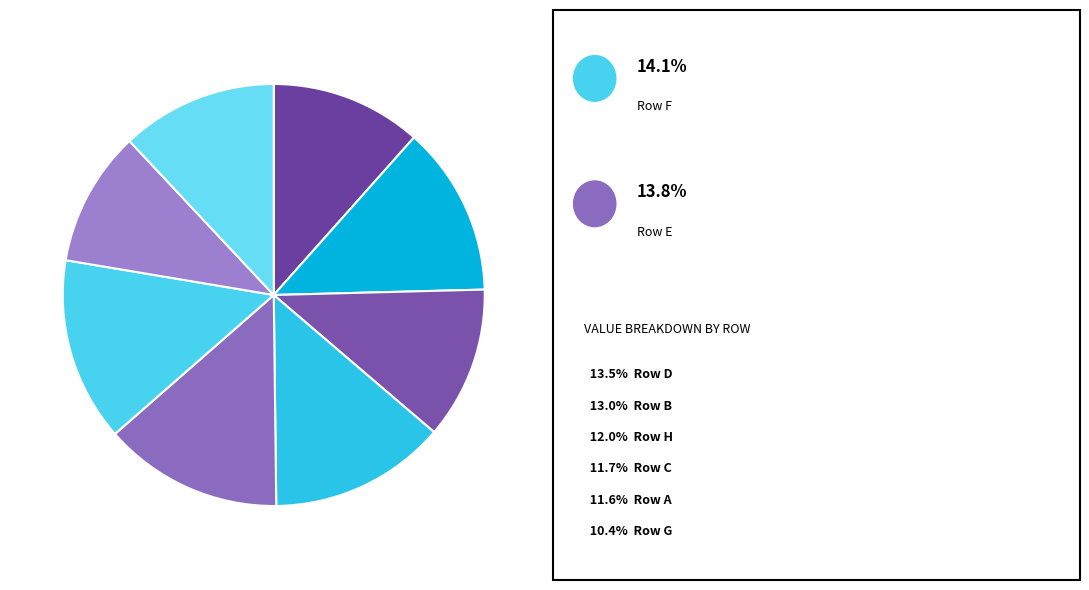

How many segments does this pie chart have?

8